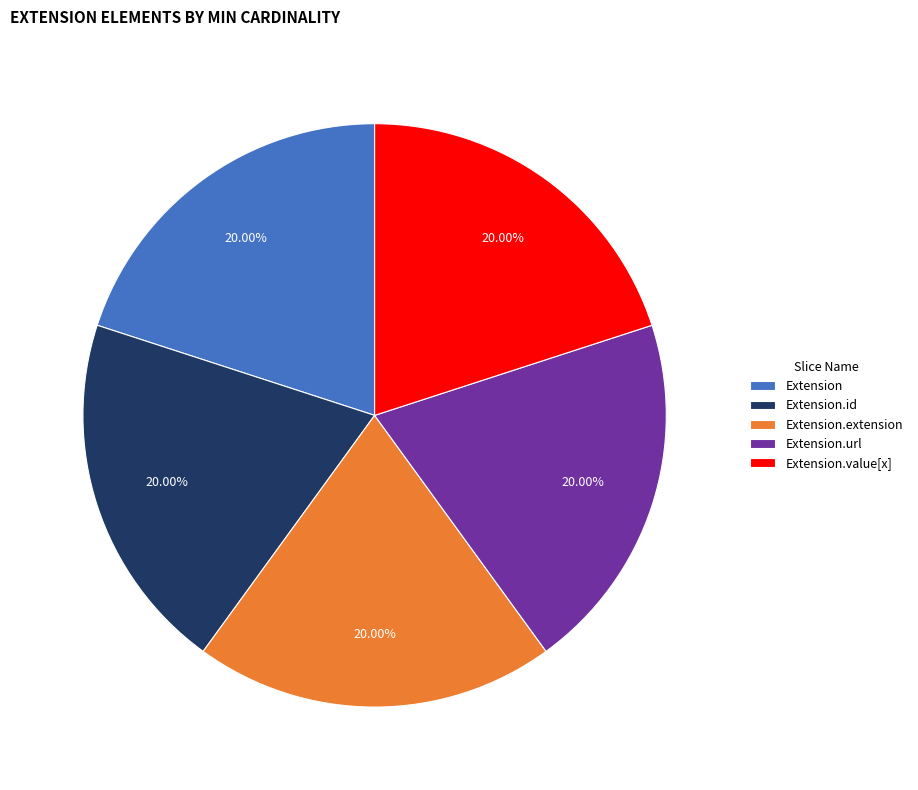

The Extension.value[x] slice represents 56% of the pie. True or false?

False